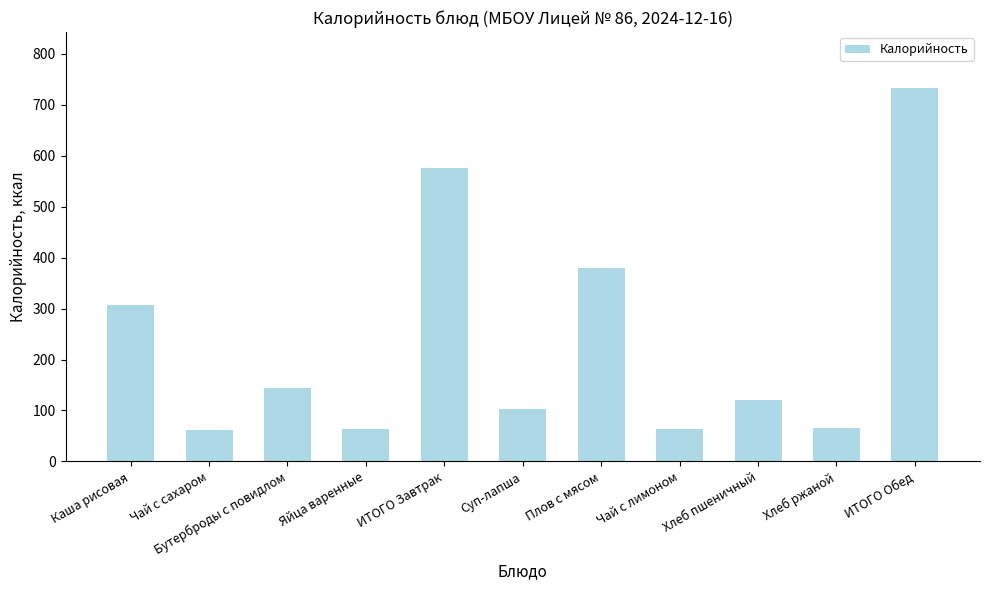

At which category does the chart reach its peak across all series?

ИТОГО Обед